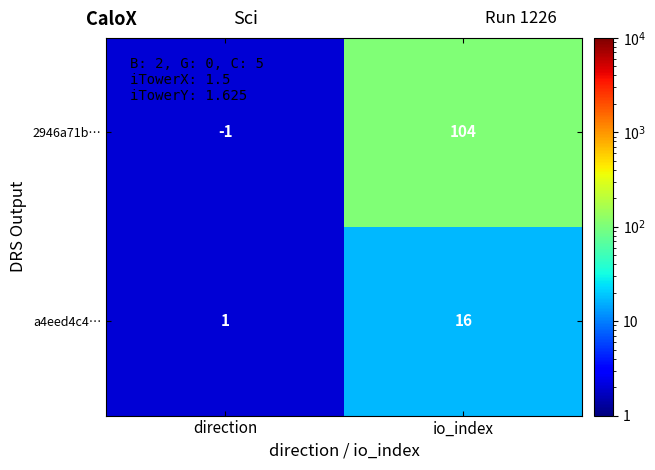

The a4eed4c4… series shows 25 at io_index. True or false?

False